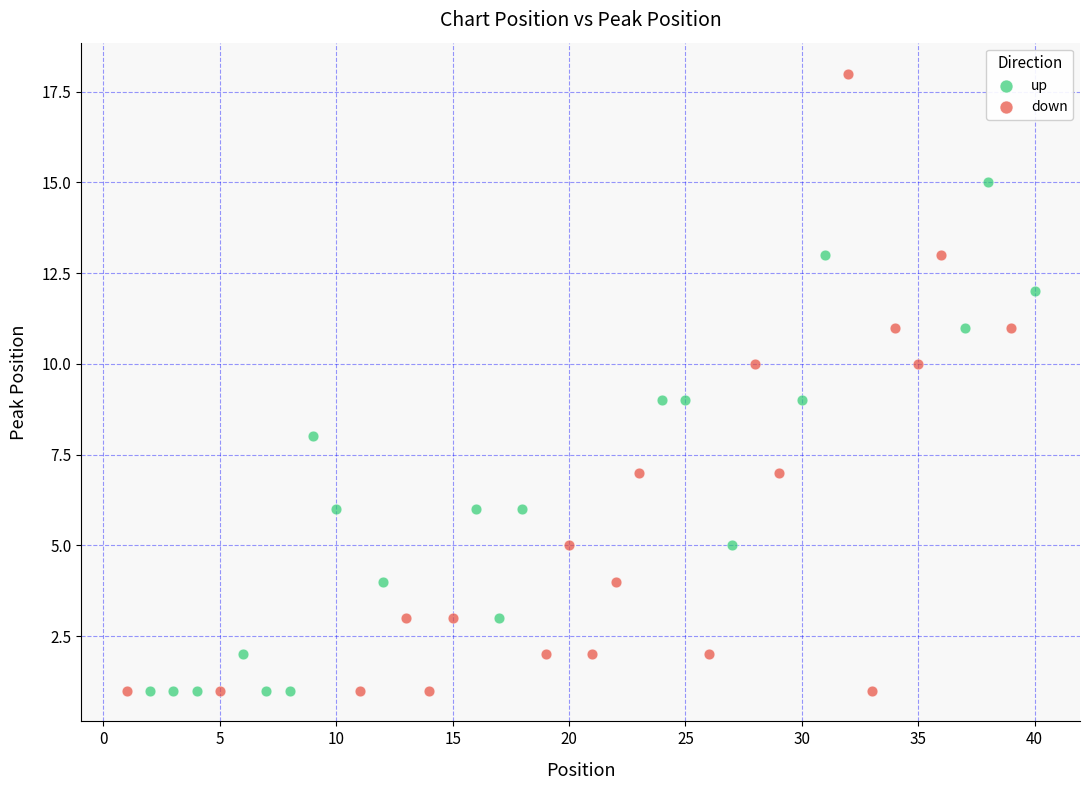

Which series has the widest spread of Y values?

down